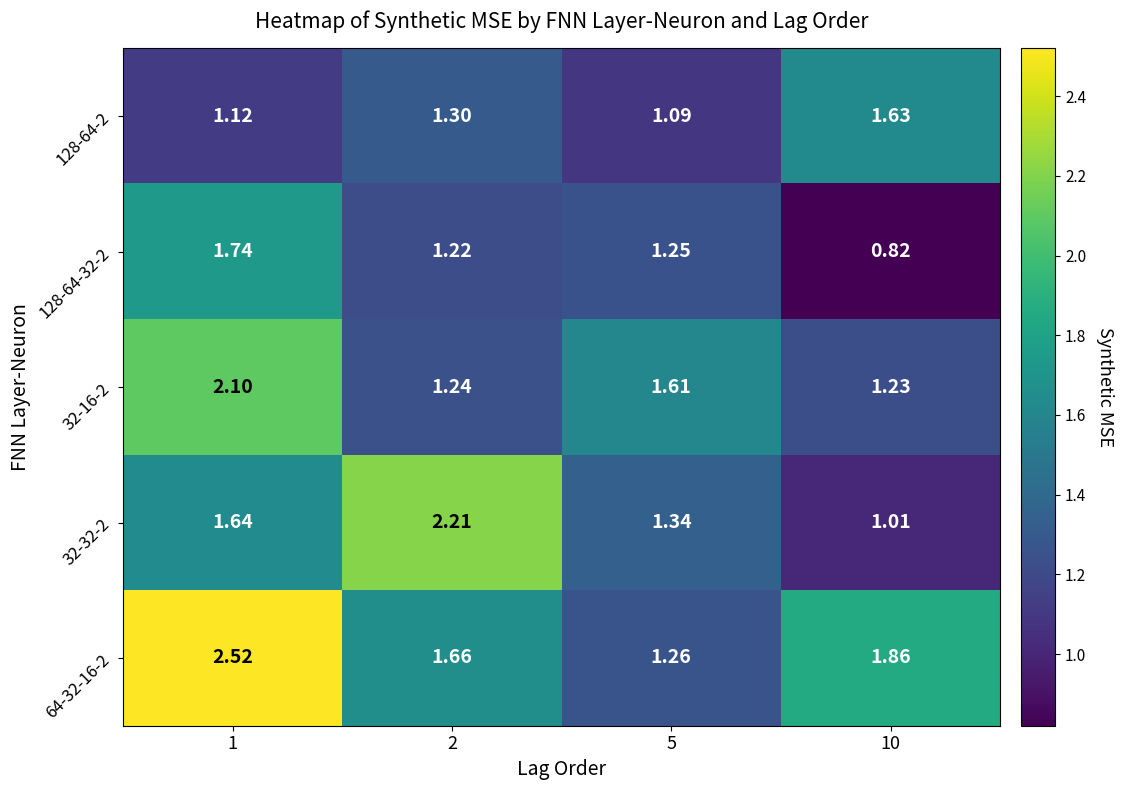

Is the value of 128-64-32-2 at 10 greater than the value of 32-16-2 at 5?

No